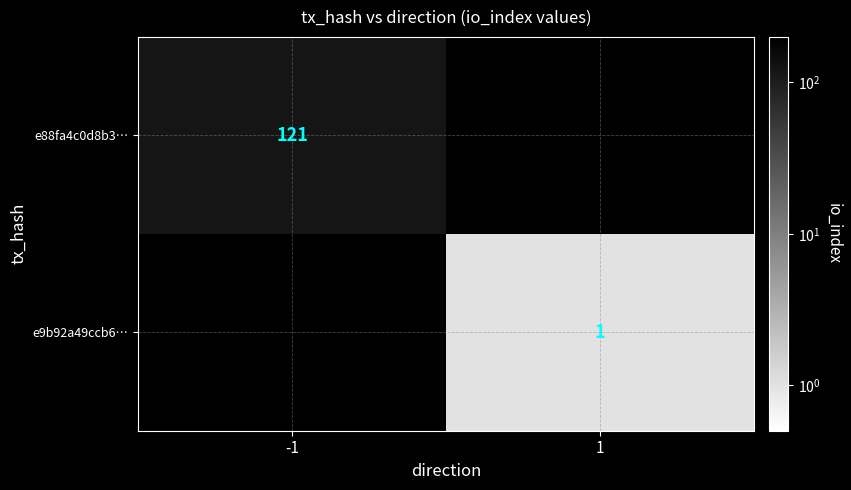

Is it true that e88fa4c0d8b3… equals 121 at -1?

True